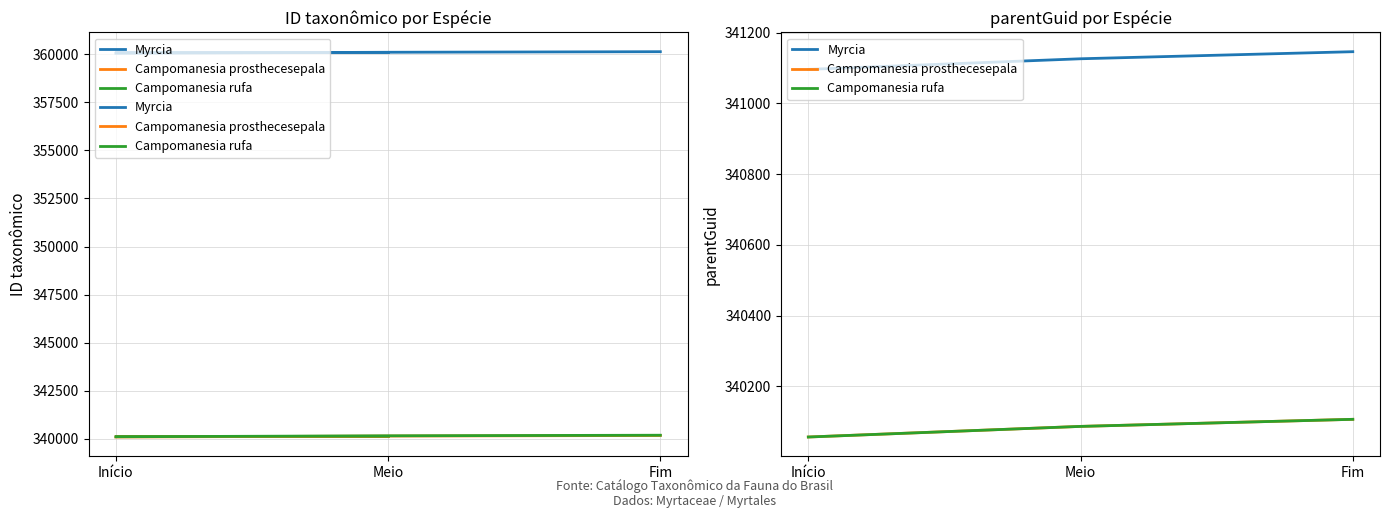

What is the approximate value of Myrcia at Início, to the nearest 5?

341095